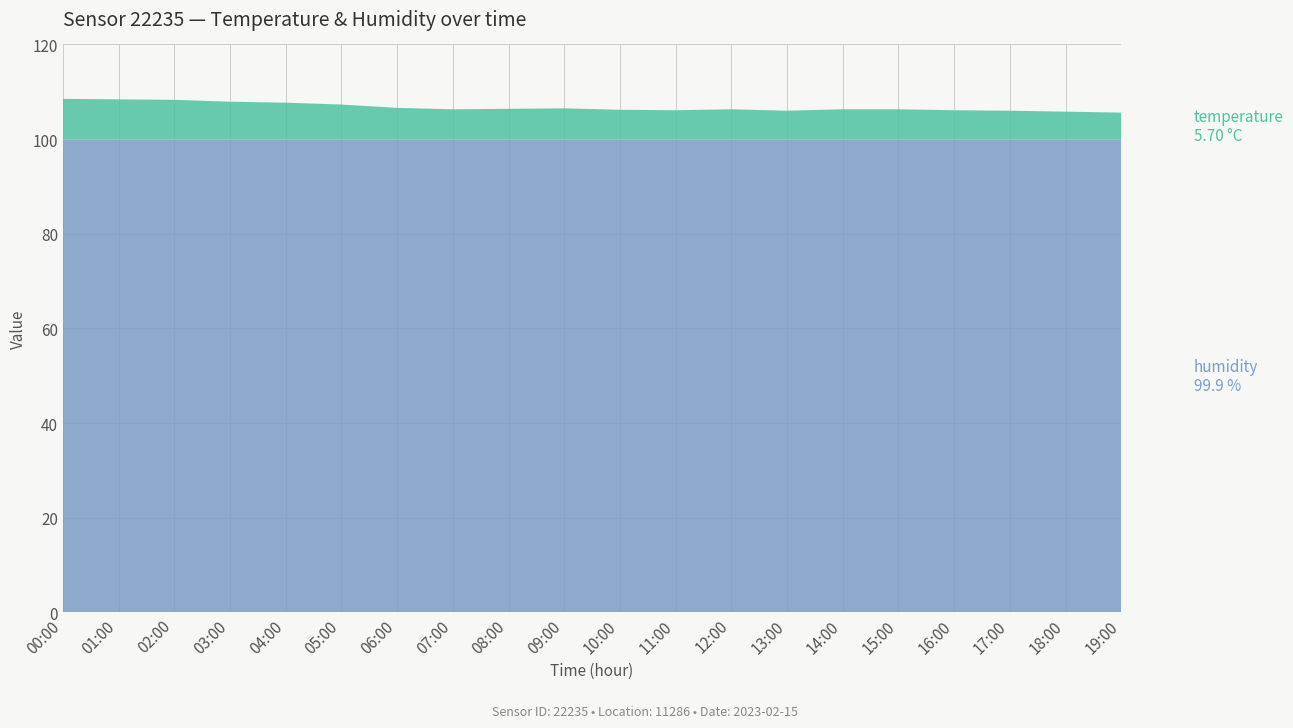

Reading left to right, list all the values displayed in this chart.

temperature: 8.6	8.5	8.4	8.0	7.8	7.4	6.7	6.4	6.5	6.6	6.3	6.2	6.4	6.1	6.4	6.4	6.2	6.1	5.9	5.7
humidity: 99.9	99.9	99.9	99.9	99.9	99.9	99.9	99.9	99.9	99.9	99.9	99.9	99.9	99.9	99.9	99.9	99.9	99.9	99.9	99.9